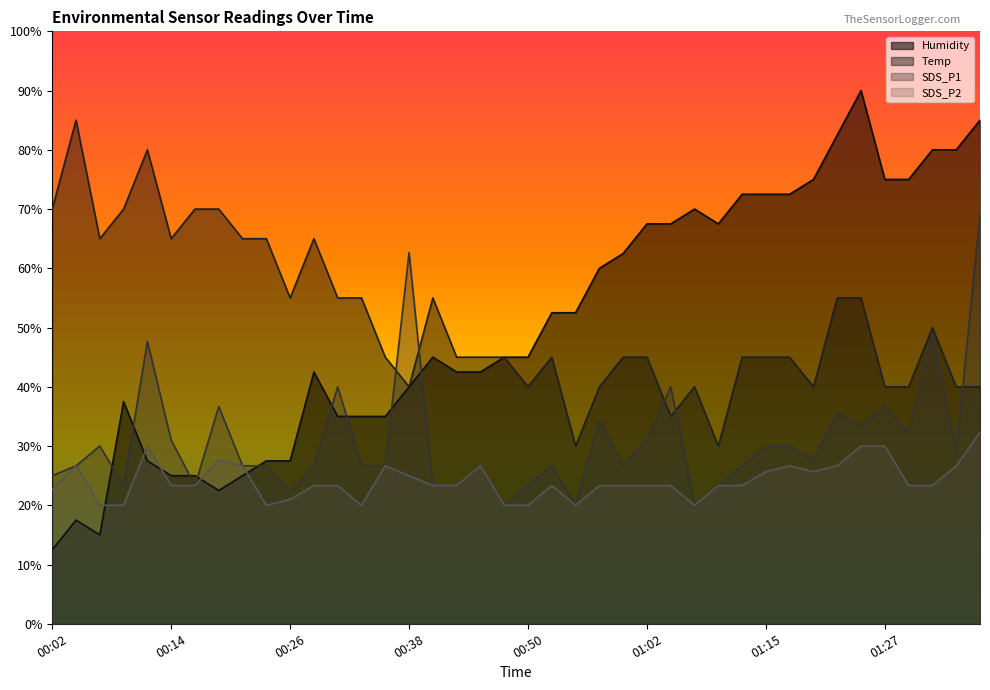

How many lines are shown in the chart?

4